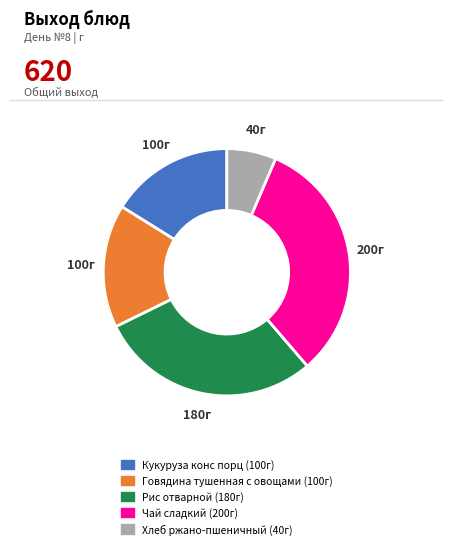

Is there any slice that represents more than half of the pie?

No